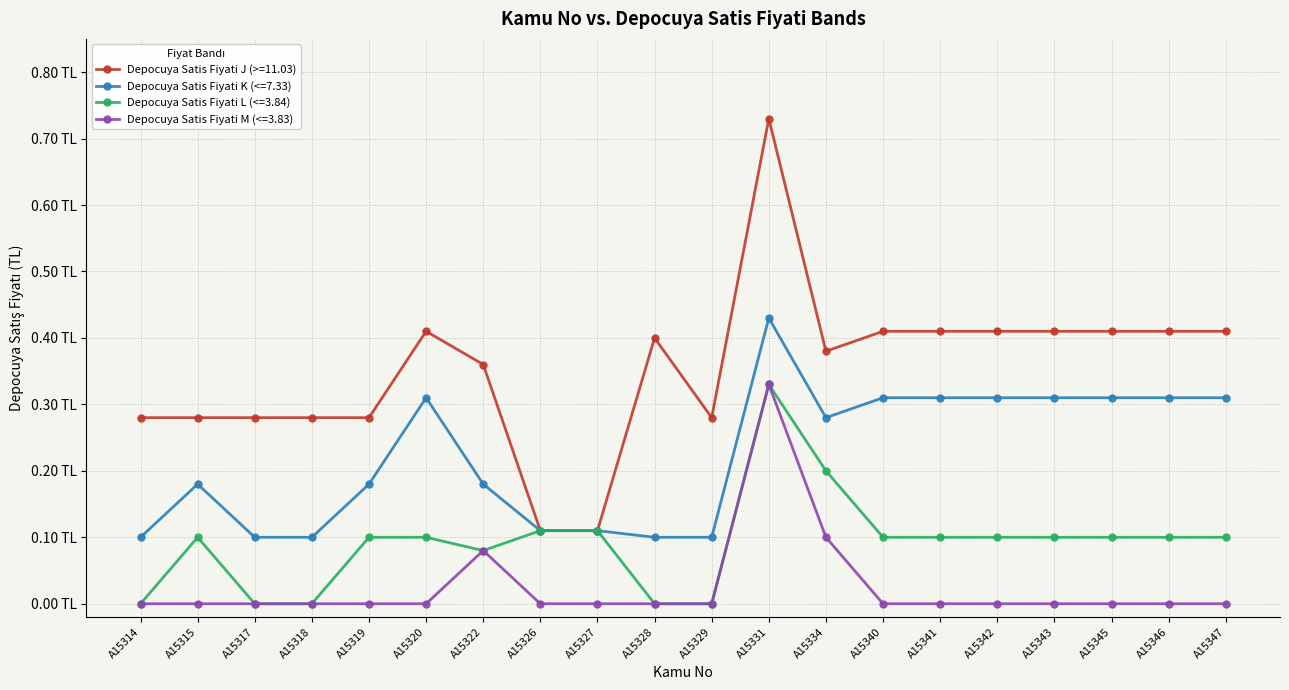

Which has a higher value, A15317 or A15346?

A15346